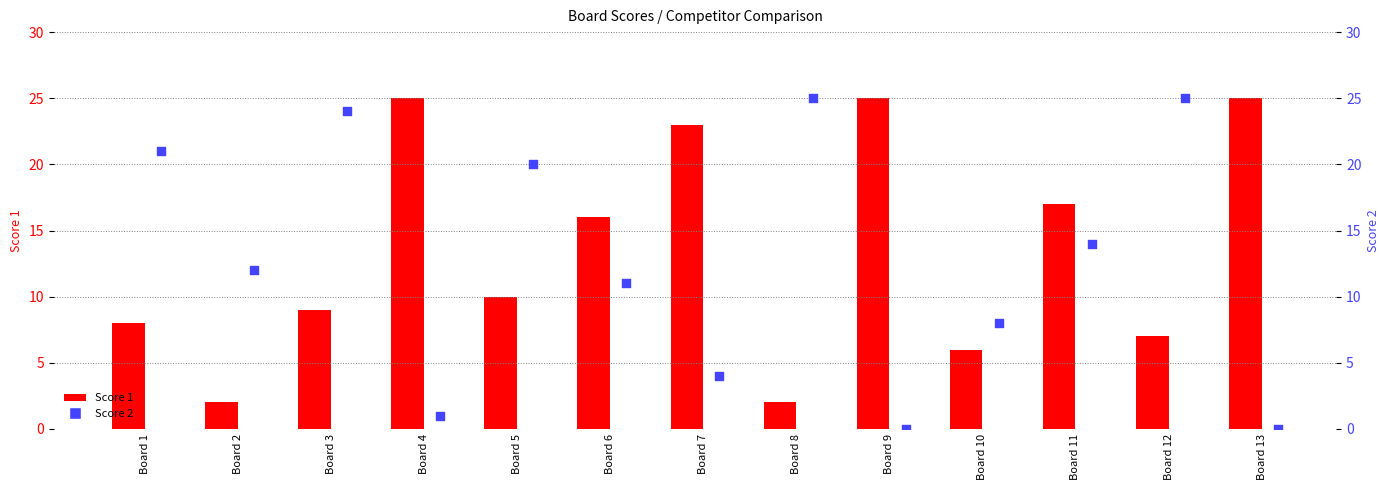

Which series reaches the minimum Y coordinate?

Score 2